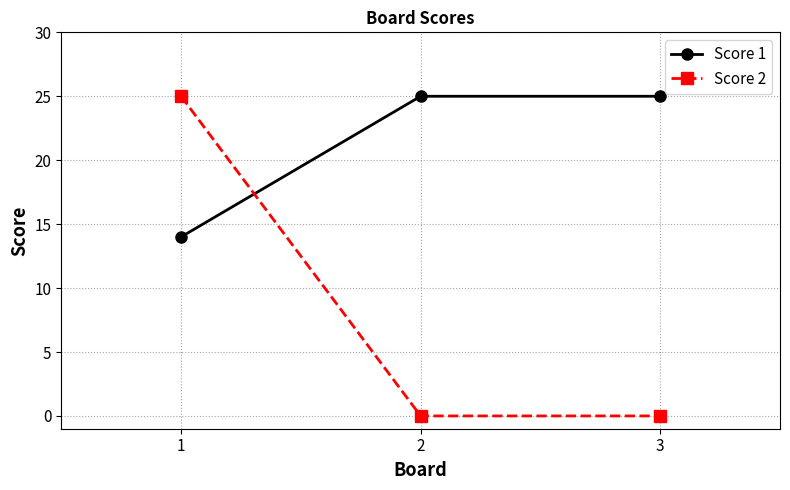

Count the Score 2 values in the range 0 to 25.

3